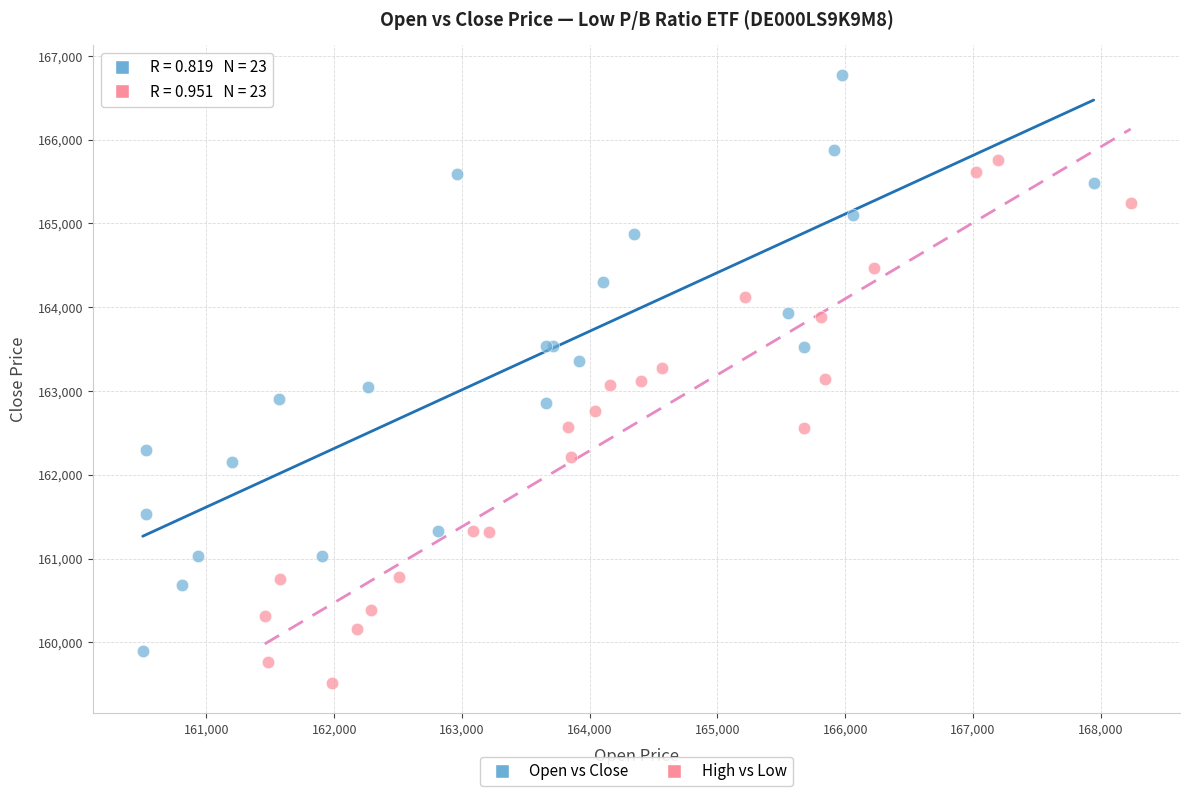

Which series contains the highest Y value?

Open vs Close